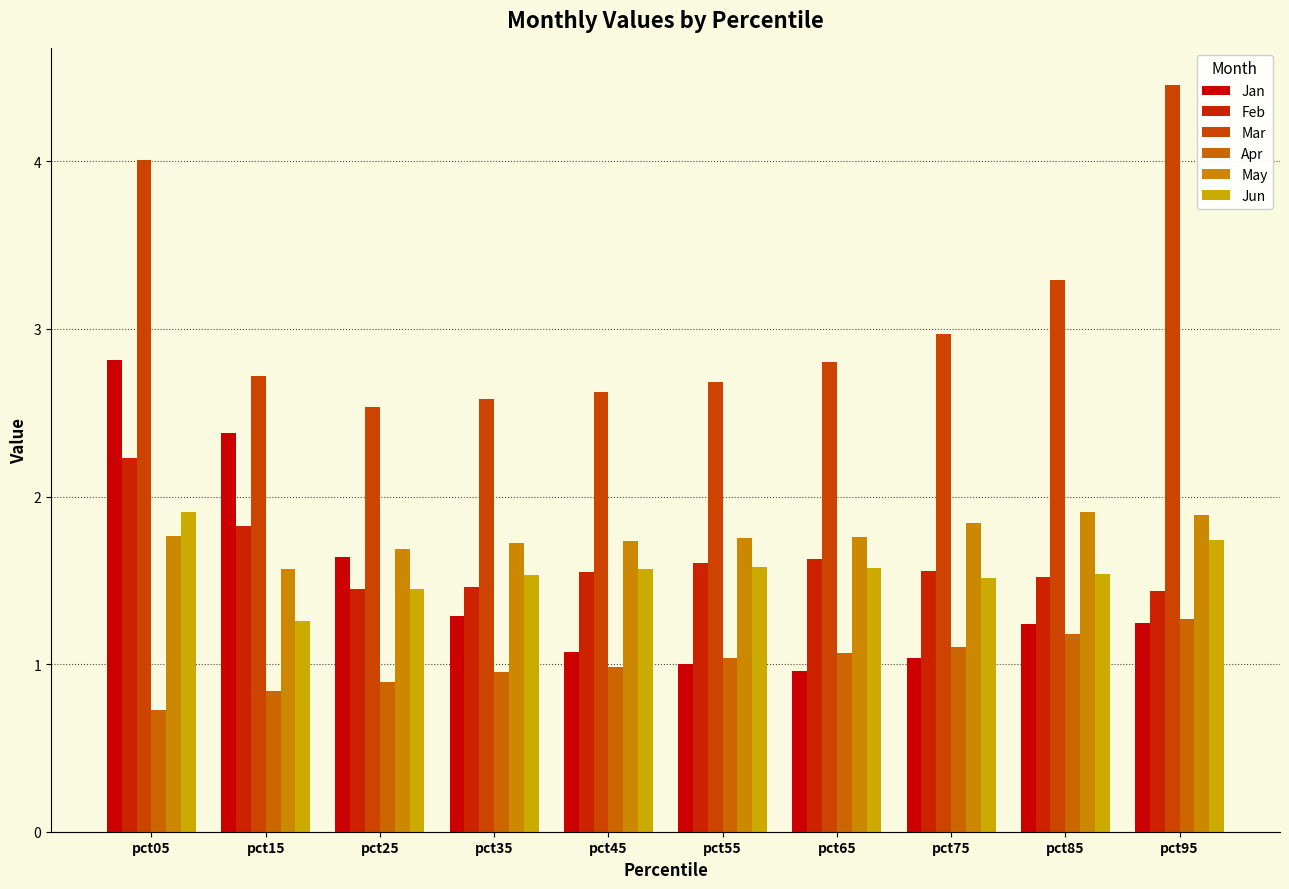

Which series has the largest total across all categories?

Mar